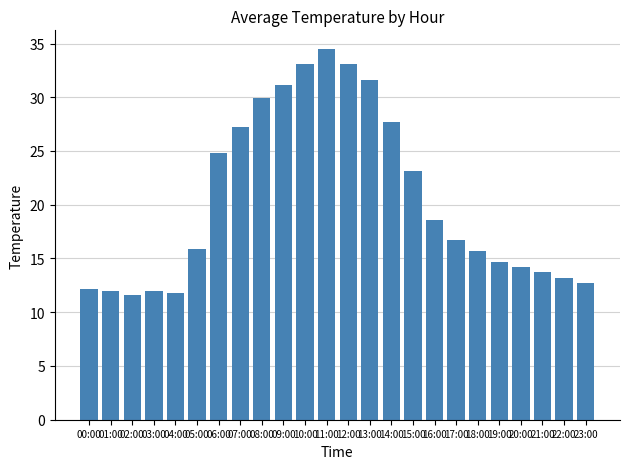

Is it true that the value at 07:00 is 27.2?

True